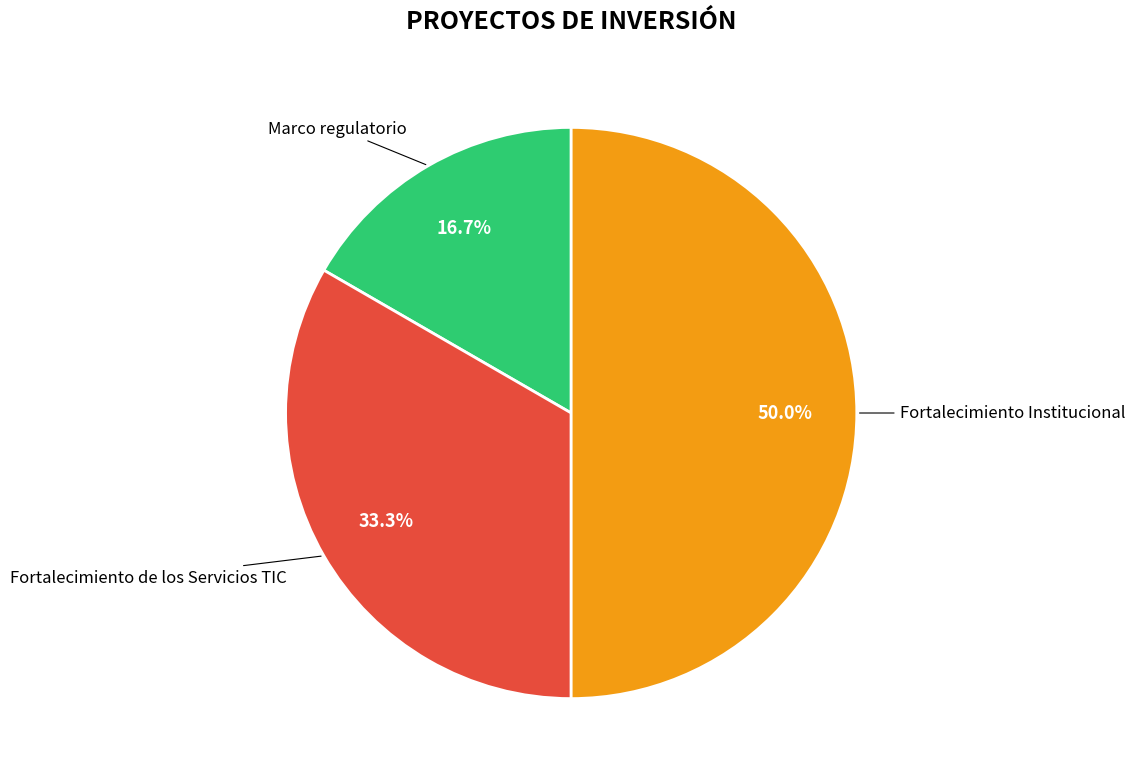

To the nearest percent, what is the difference between the largest and smallest slice percentages?

33%